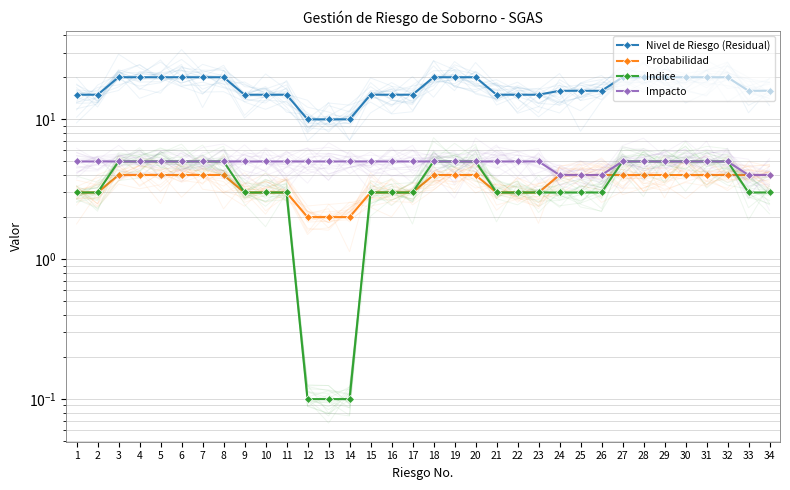

Rank the series by their maximum value, from highest to lowest.

Nivel de Riesgo (Residual), Indice, Impacto, Probabilidad